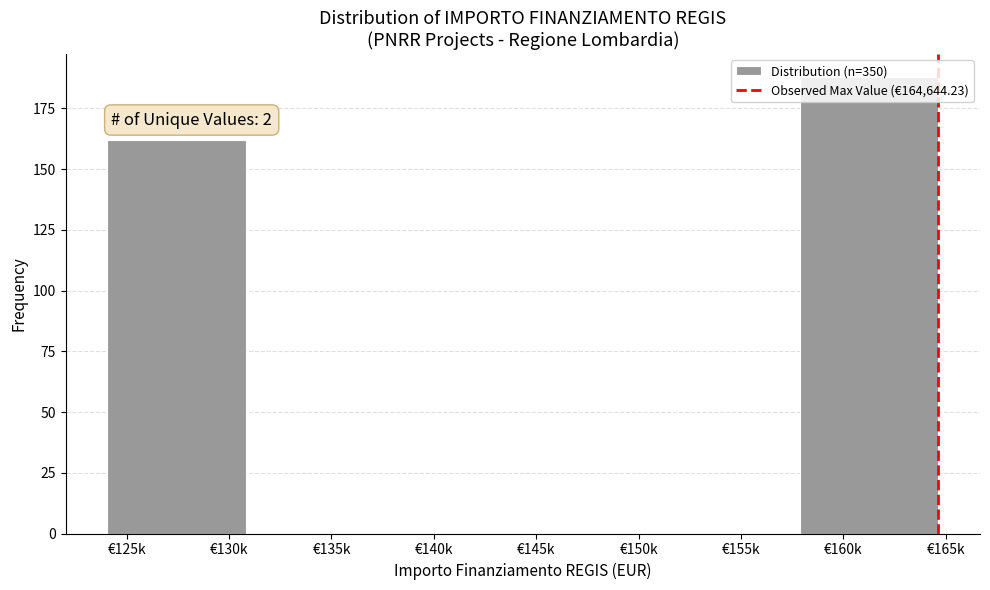

The chart shows a value of 188 at €160k. True or false?

True